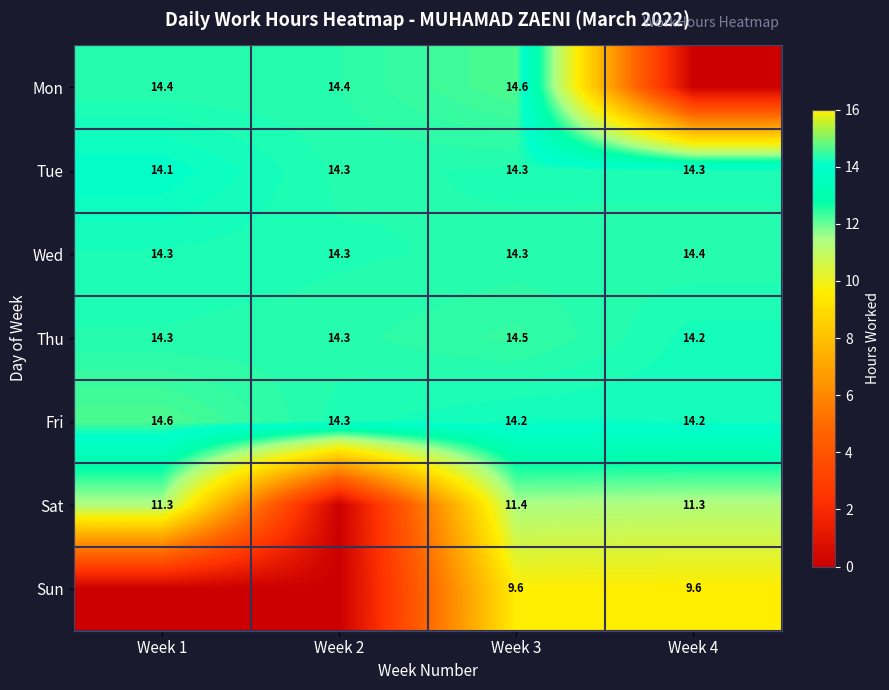

Is the value of Thu at Week 4 greater than the value of Sat at Week 3?

Yes